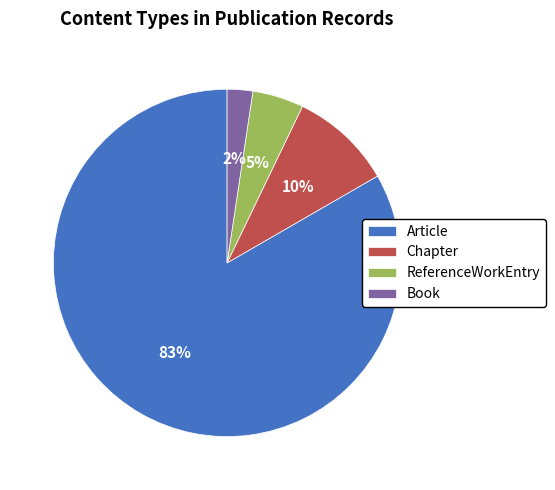

True or false: ReferenceWorkEntry accounts for 5% of the total.

True